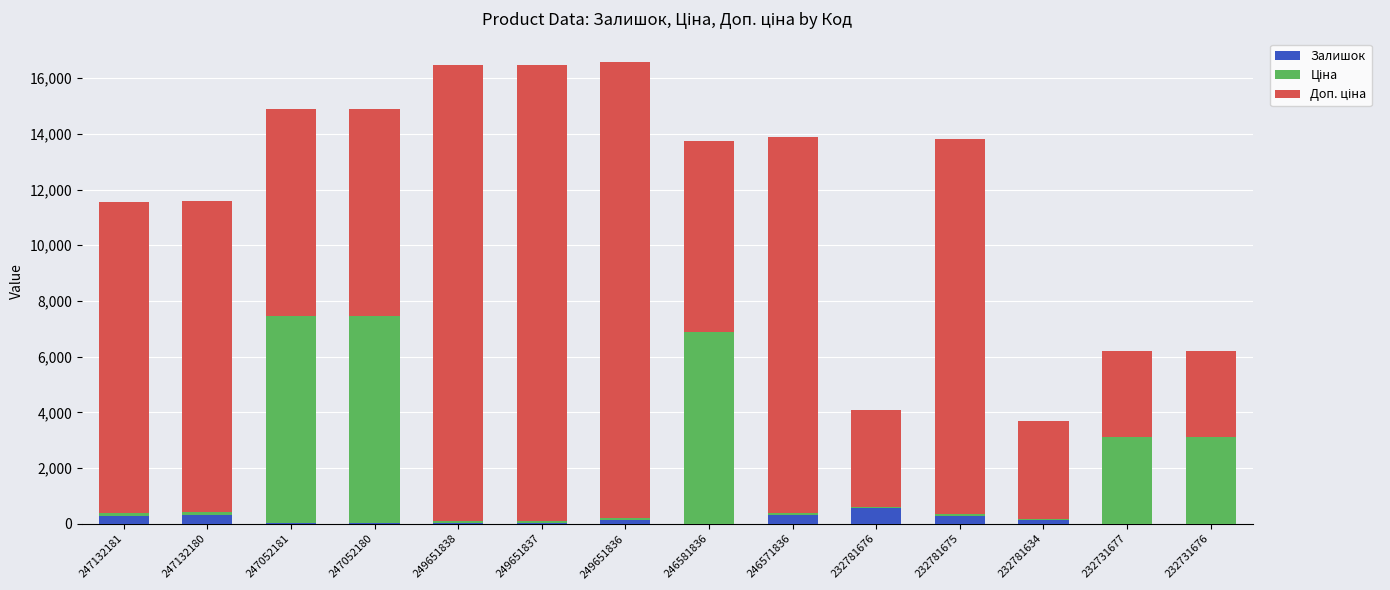

The Залишок series shows 10.0 at 246581836. True or false?

True